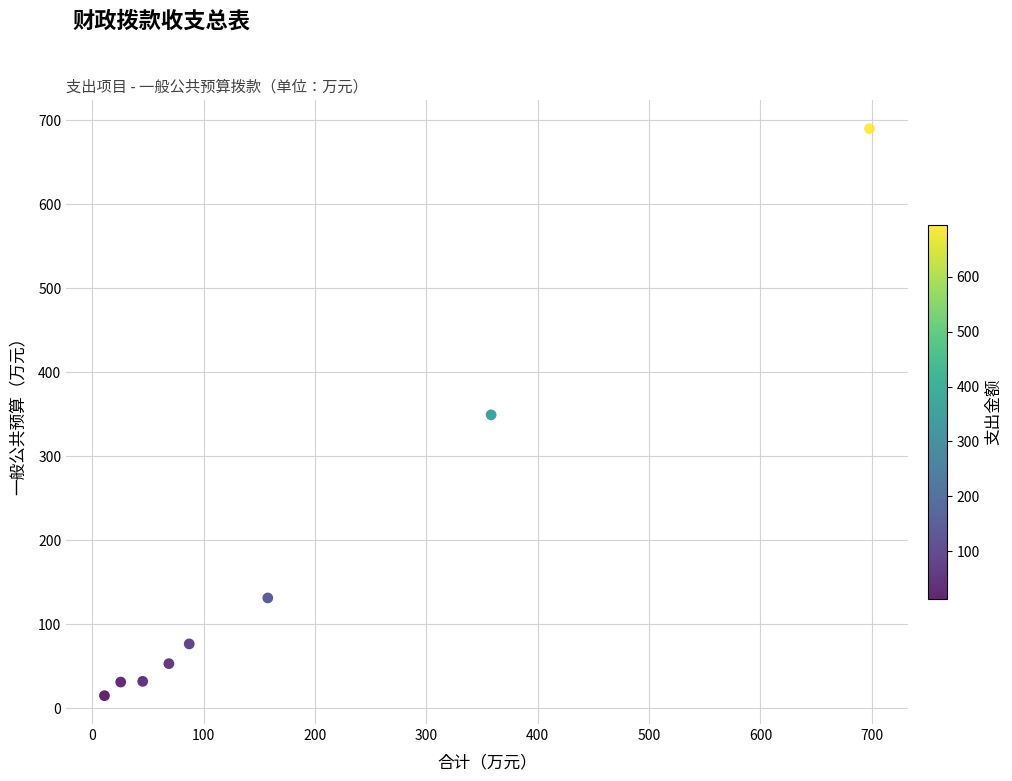

What is the average Y value?

172.2